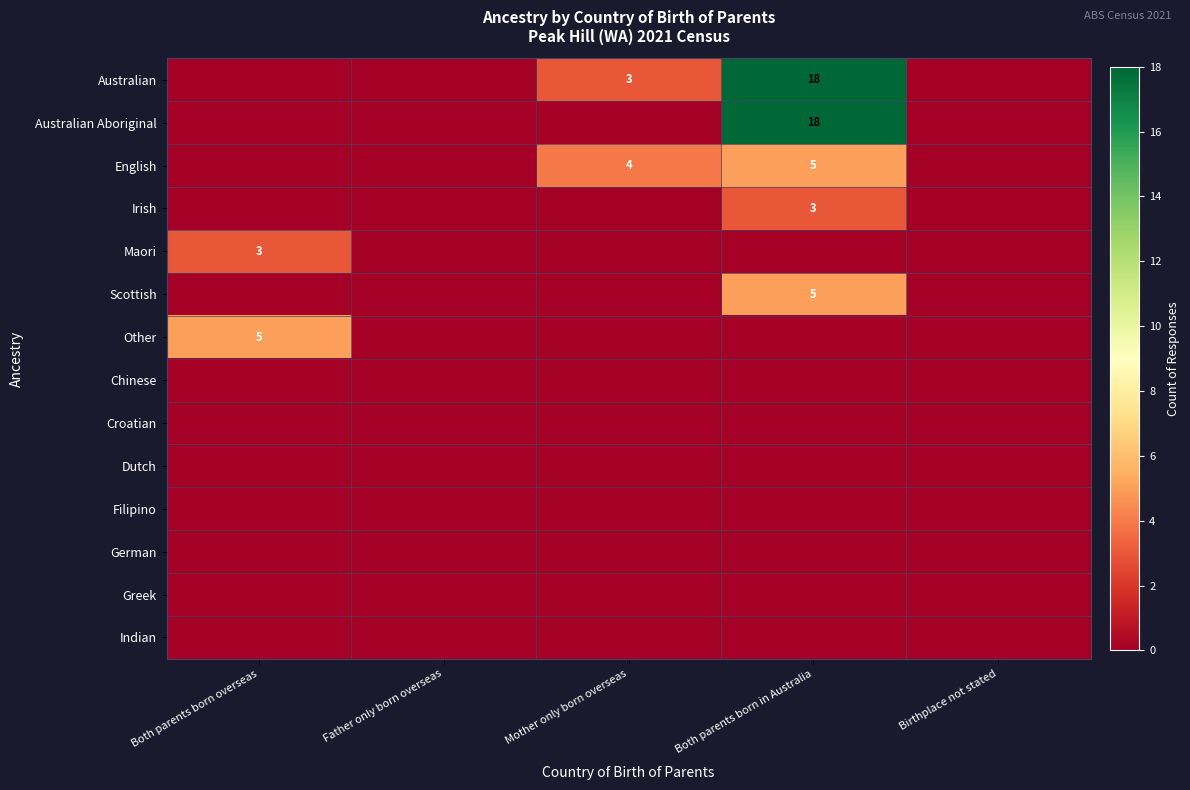

How many data points does each series have?

5